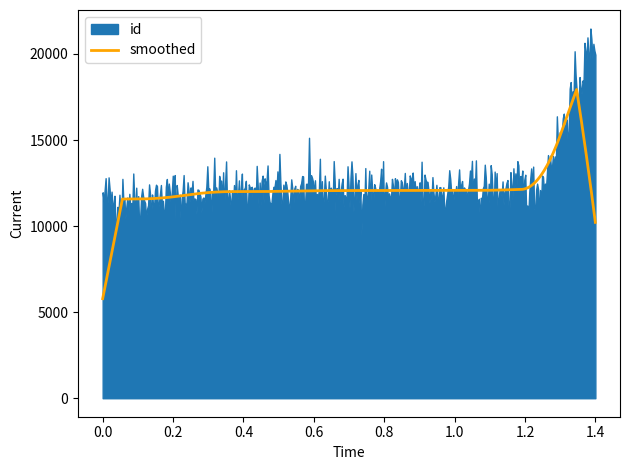

Does the chart display data point markers on the line(s)?

No